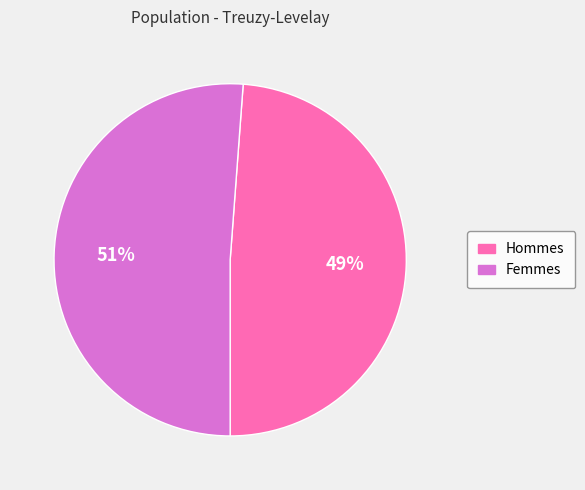

Combined, do Hommes and Femmes account for over 50%?

Yes